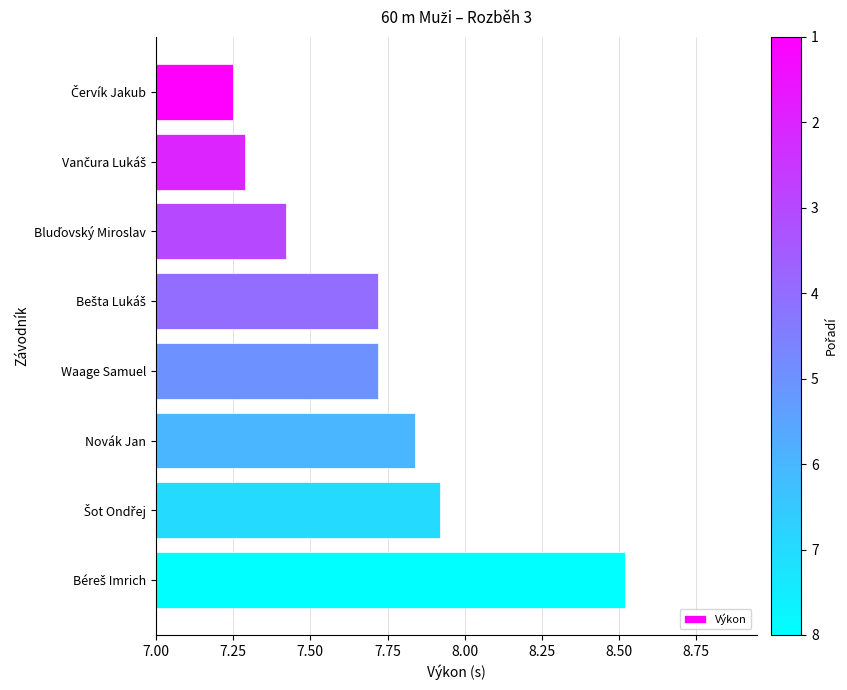

What is the label of the 6th bar from the top?

Novák Jan